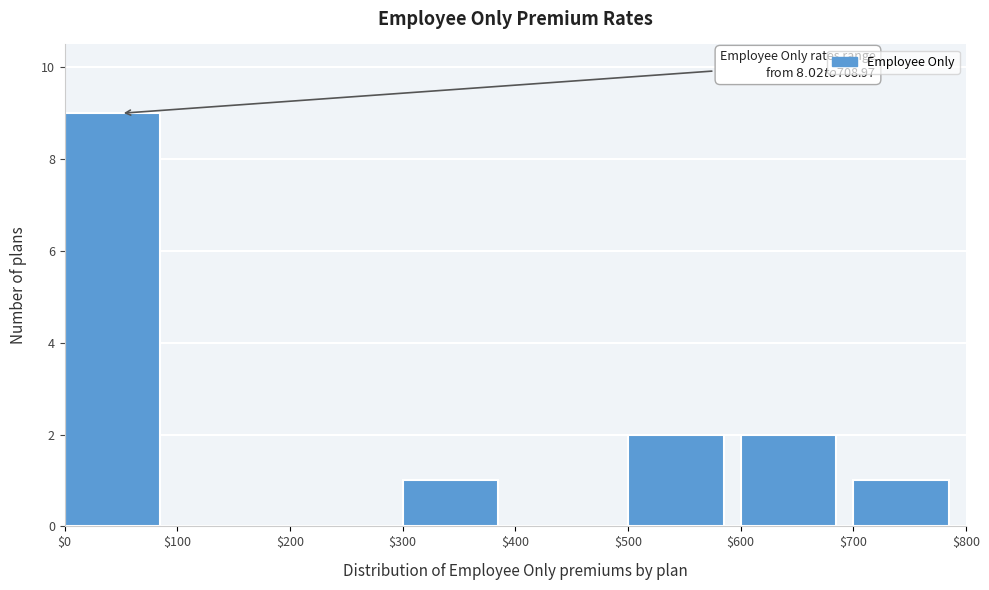

Over which range of the x-axis is the bar tallest?

$0 to $100